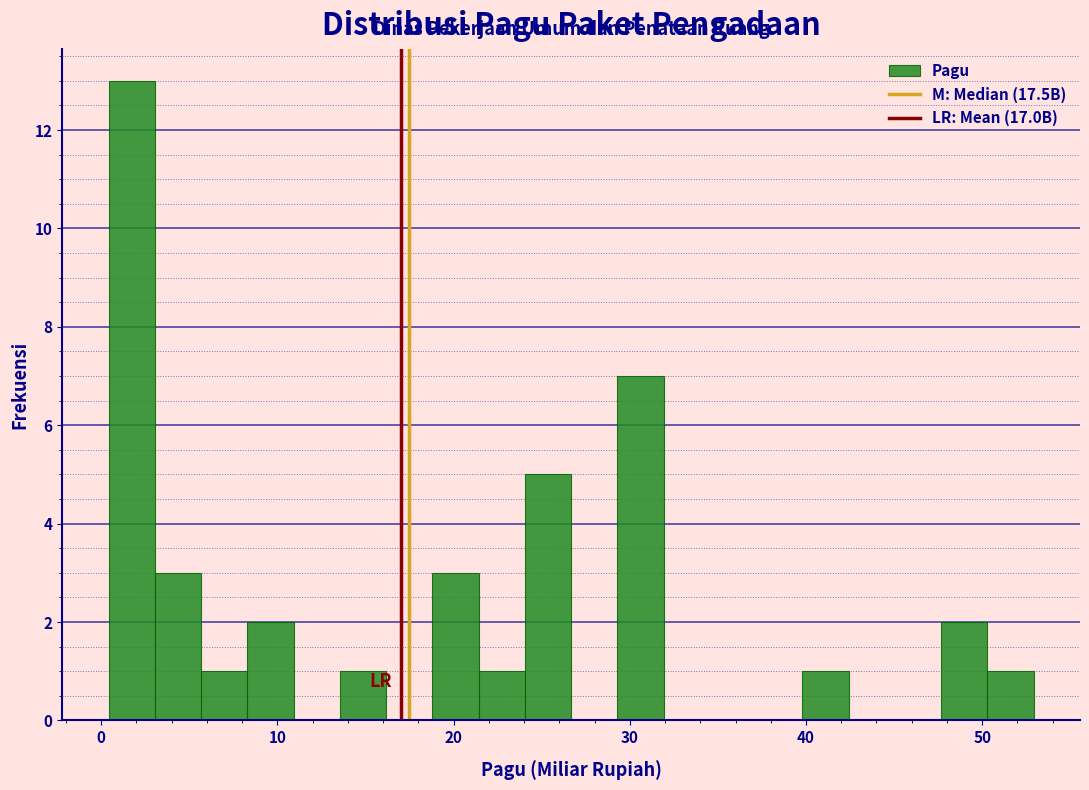

Read against the x-axis, roughly where is the centre of the tallest bar?

2